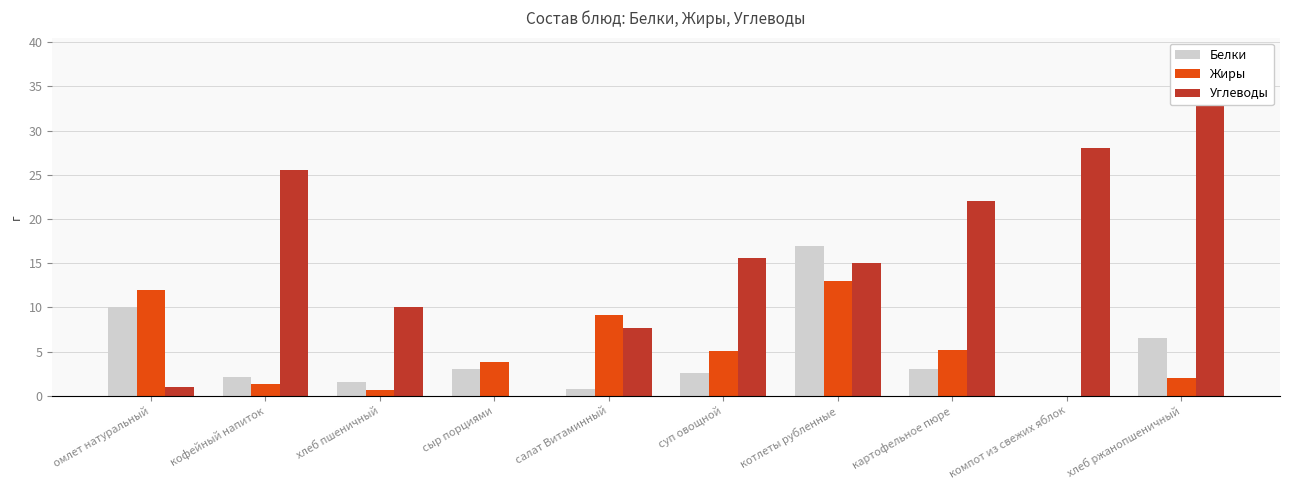

What is the difference between the highest and lowest values at хлеб пшеничный?

9.4